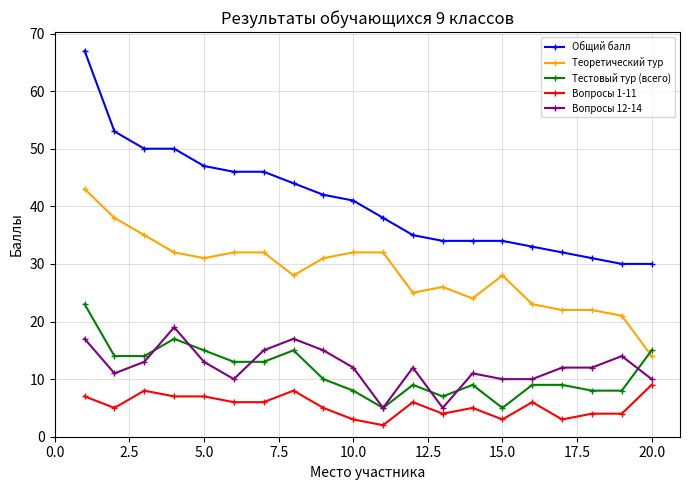

List the series in order of their peak value, highest first.

Общий балл, Теоретический тур, Тестовый тур (всего), Вопросы 12-14, Вопросы 1-11